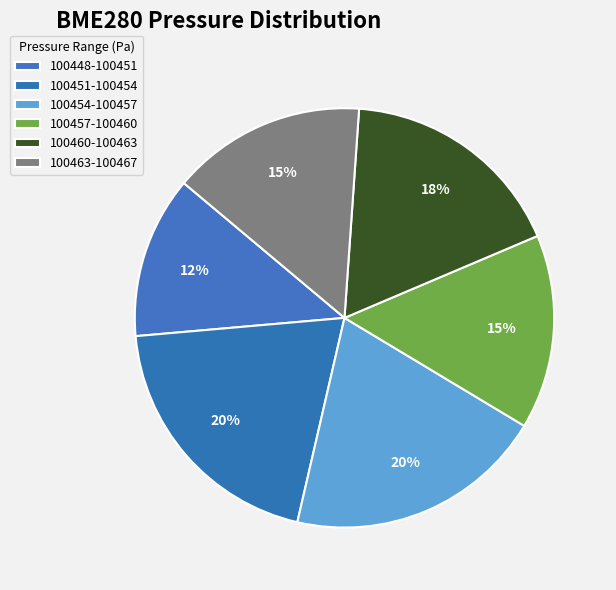

How many segments does this pie chart have?

6